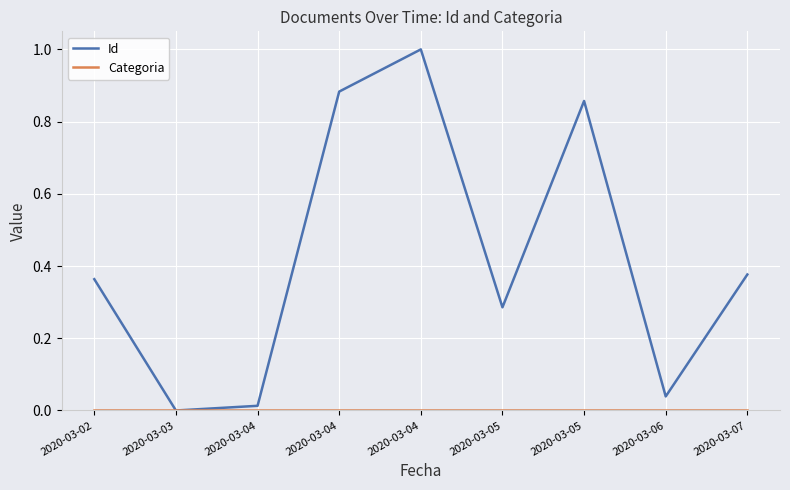

At how many categories does at least one series exceed 0?

8